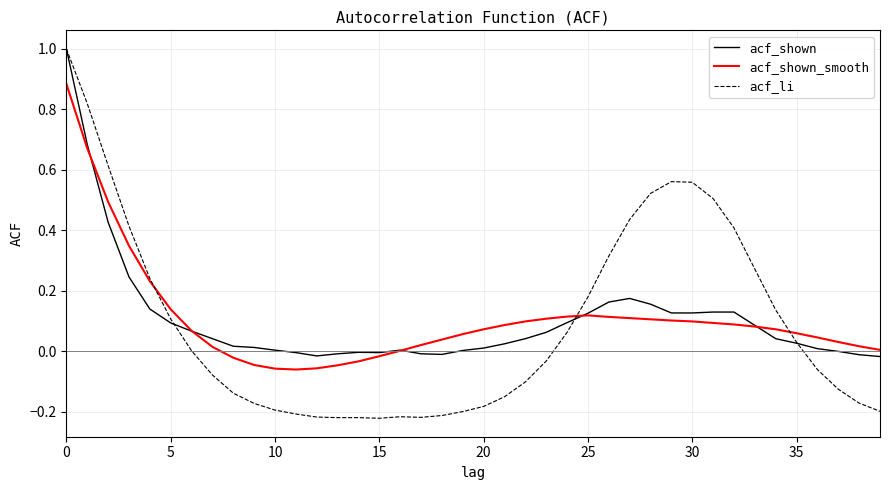

What is the maximum value shown in the chart?

1.0